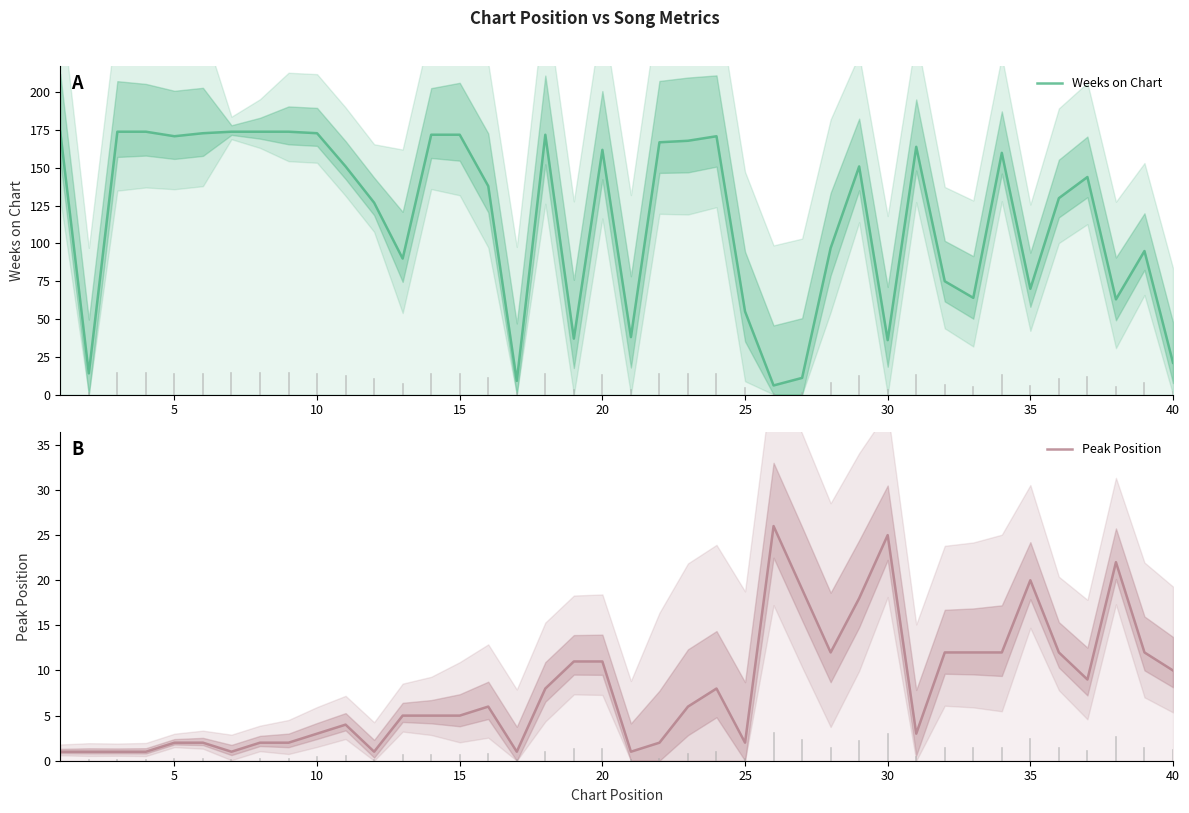

Reading right to left, transcribe all the data shown in this chart.

Weeks on Chart: 21	95	63	144	130	70	160	64	75	164	36	151	97	11	6	55	171	168	167	38	162	37	172	9	138	172	172	90	127	151	173	174	174	174	173	171	174	174	14	174
Peak Position: 10	12	22	9	12	20	12	12	12	3	25	18	12	19	26	2	8	6	2	1	11	11	8	1	6	5	5	5	1	4	3	2	2	1	2	2	1	1	1	1